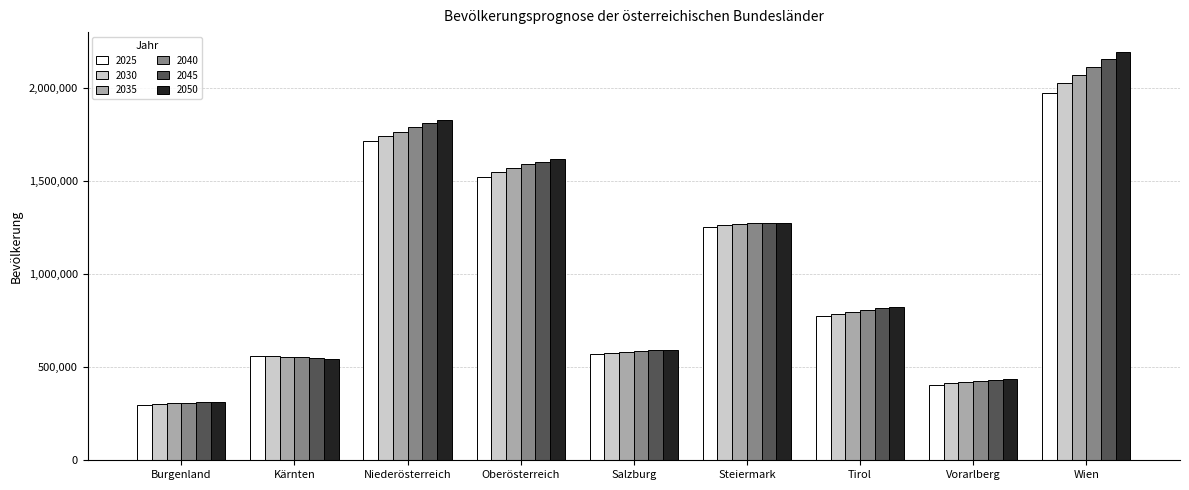

What is the total value across all series at Oberösterreich?

9452021